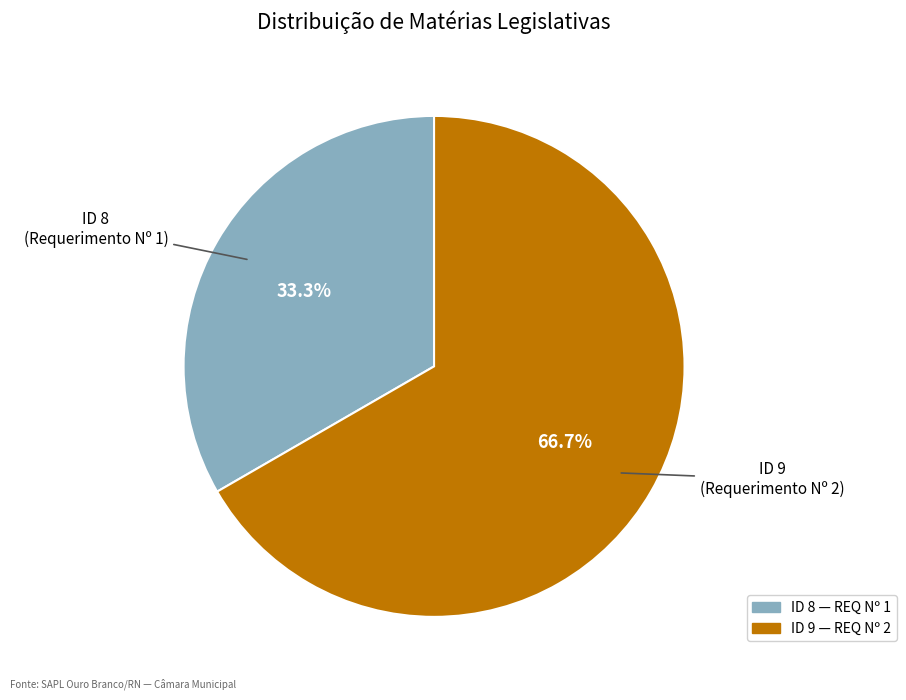

Does any single category account for the majority?

Yes